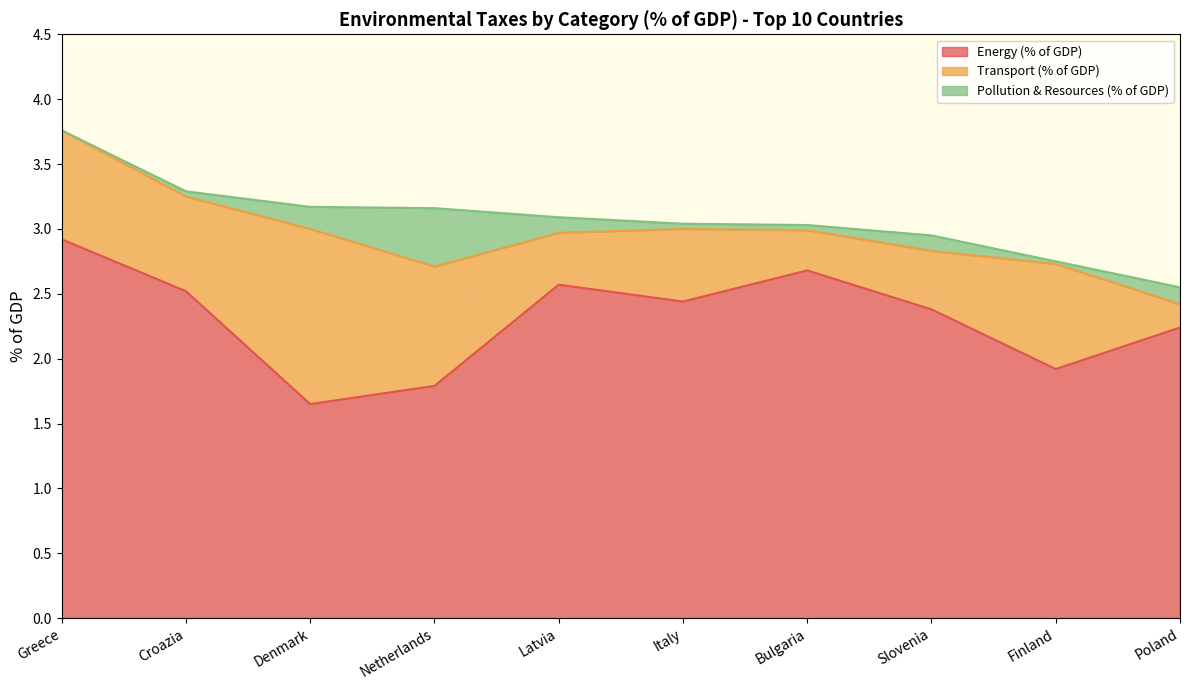

The Energy (% of GDP) series shows 1.2 at Finland. True or false?

False